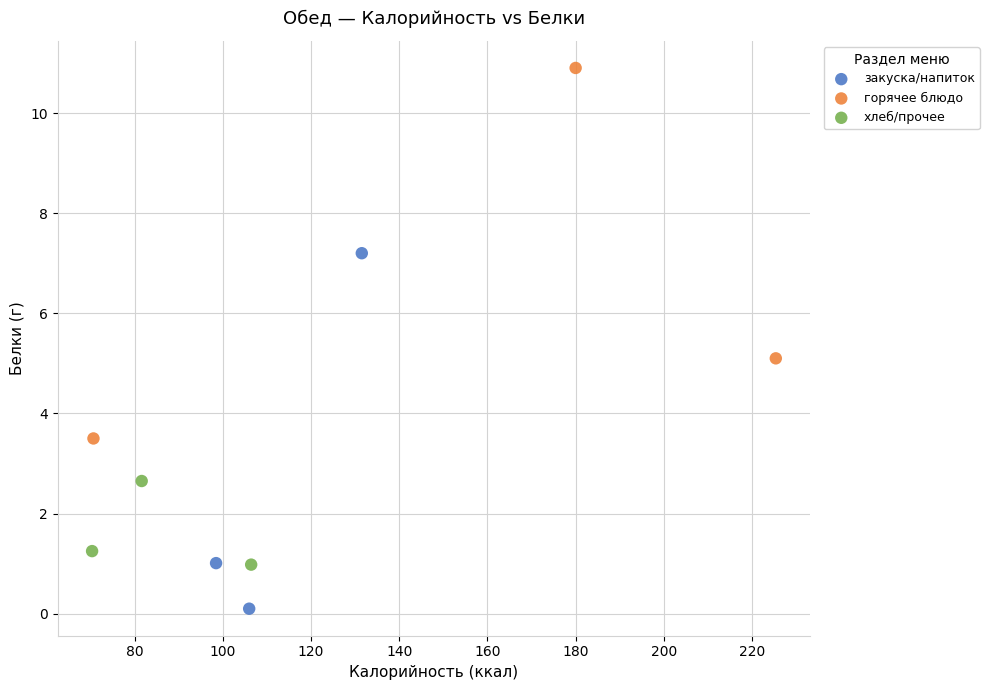

Which series reaches the minimum Y coordinate?

закуска/напиток